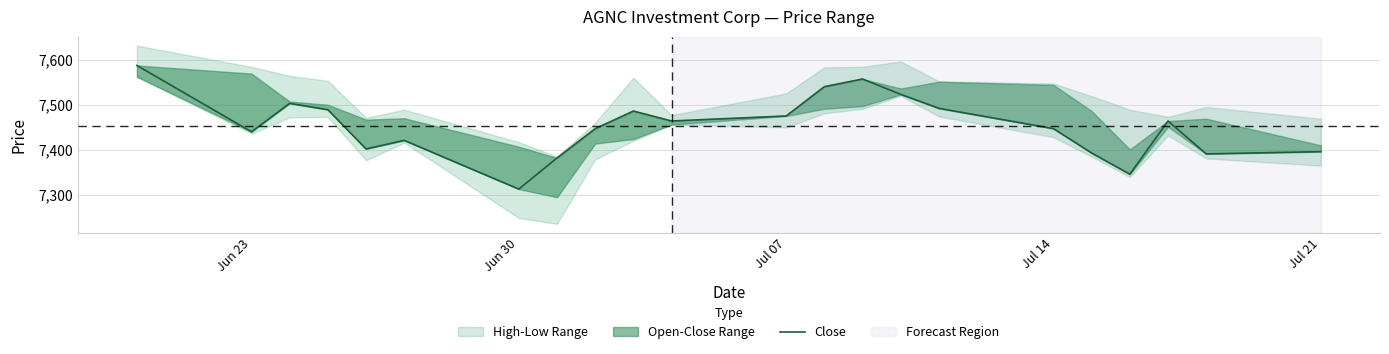

Reading left to right, transcribe all the data shown in this chart.

7587	7440	7503	7489	7402	7421	7313	7382	7447	7486	7464	7475	7540	7557	7523	7492	7447	7393	7346	7464	7391	7396